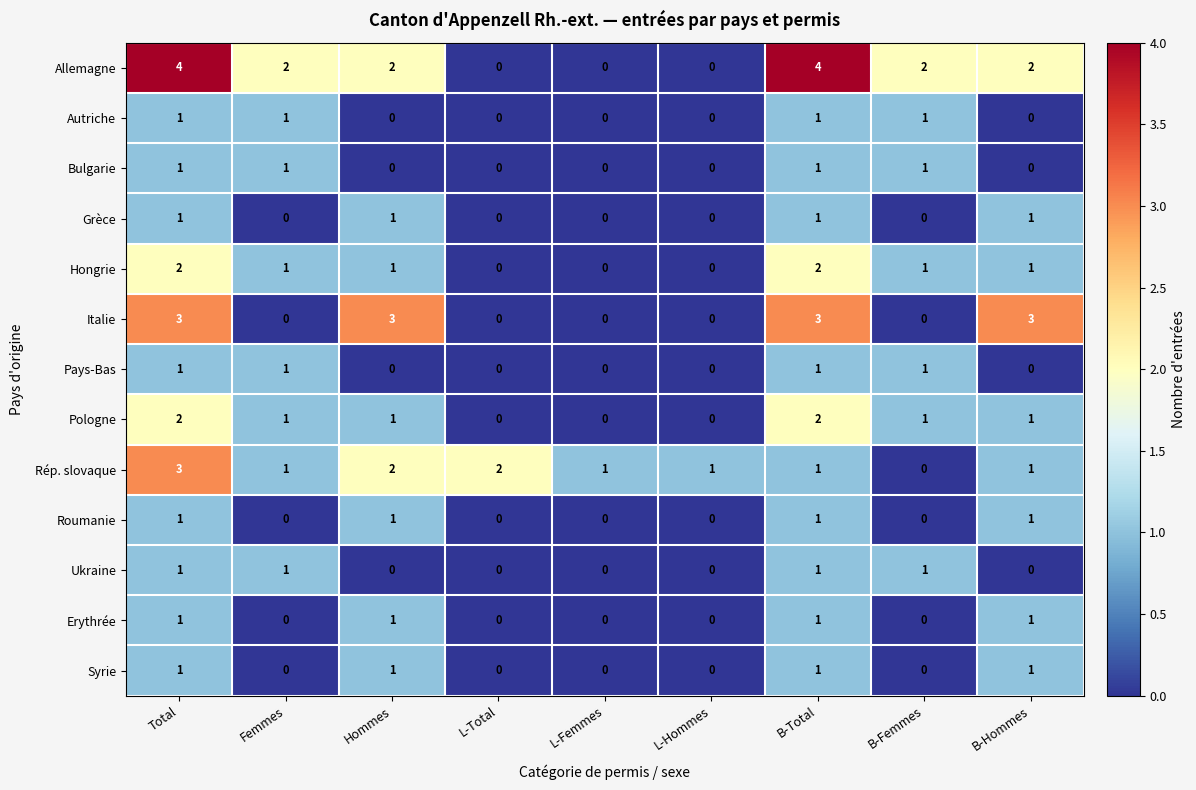

What is the sum of all Ukraine values?

4